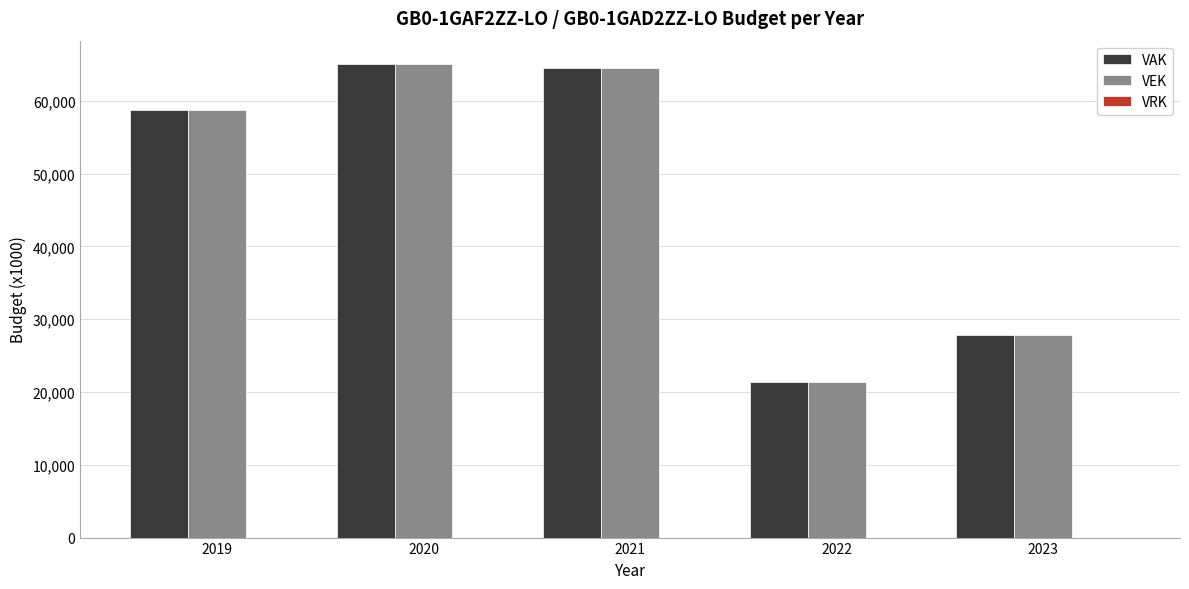

Which series has the largest range (max minus min)?

VEK